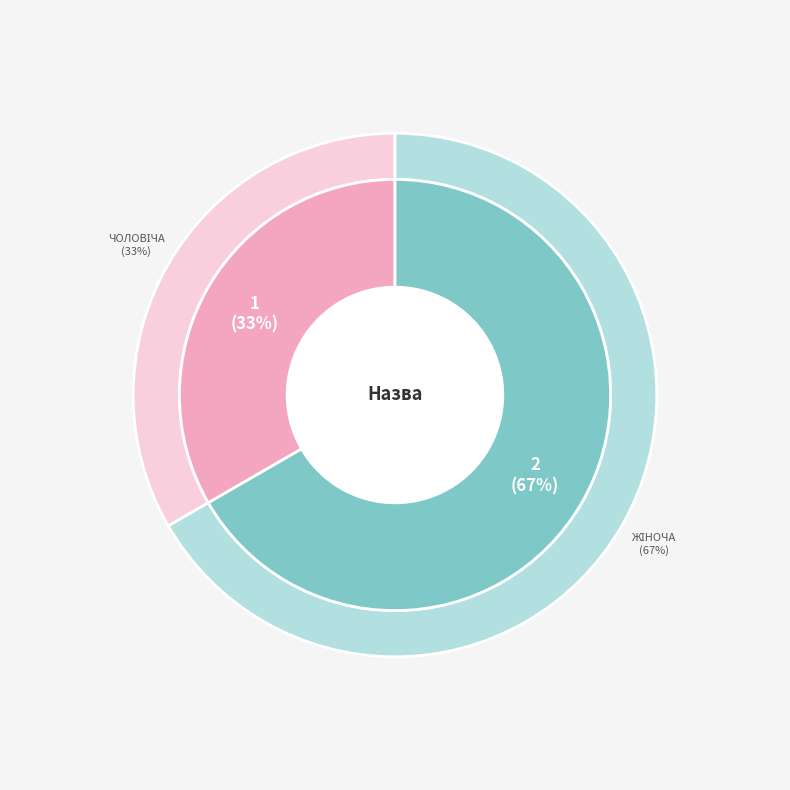

Count the number of slices in the pie.

2